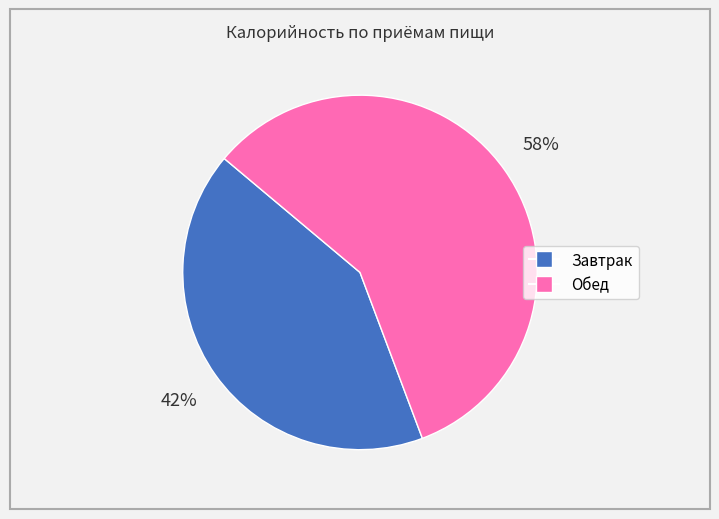

Which category has the smallest portion of the pie?

Завтрак